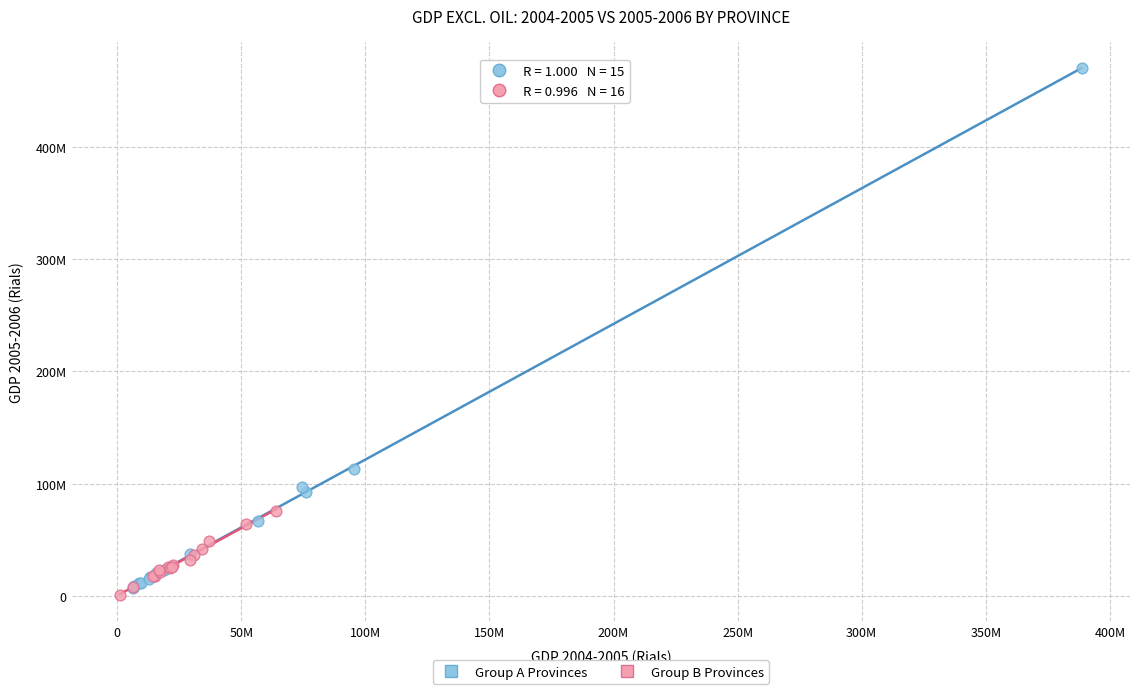

What are all the series names shown in the legend?

Group A Provinces, Group B Provinces